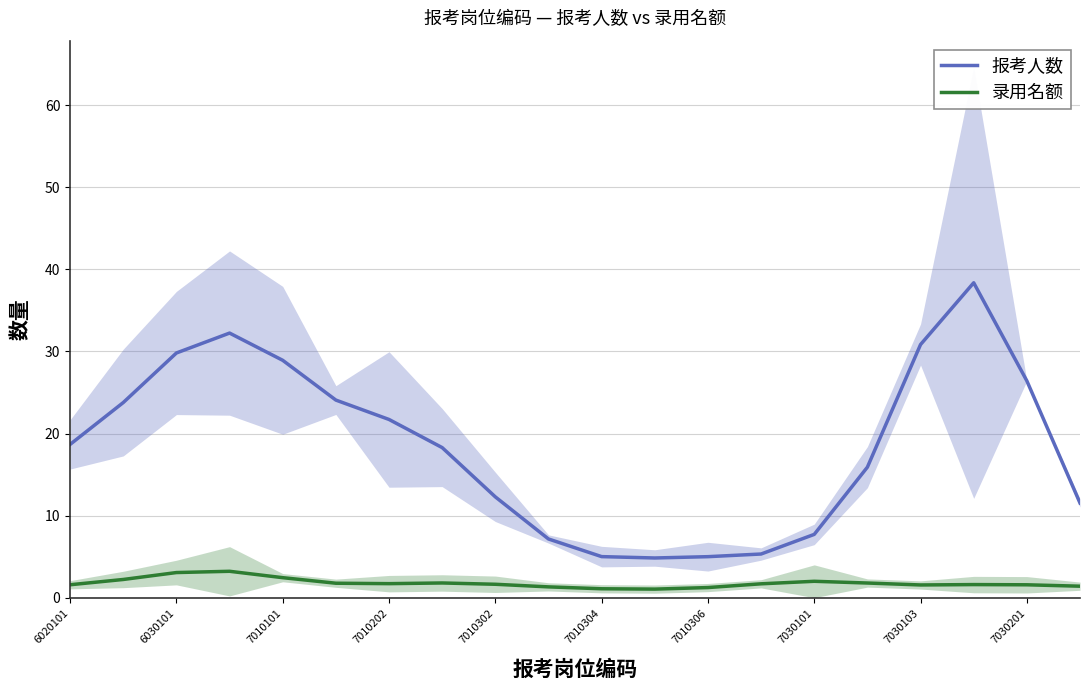

List the series in order of their overall mean, lowest first.

录用名额, 报考人数